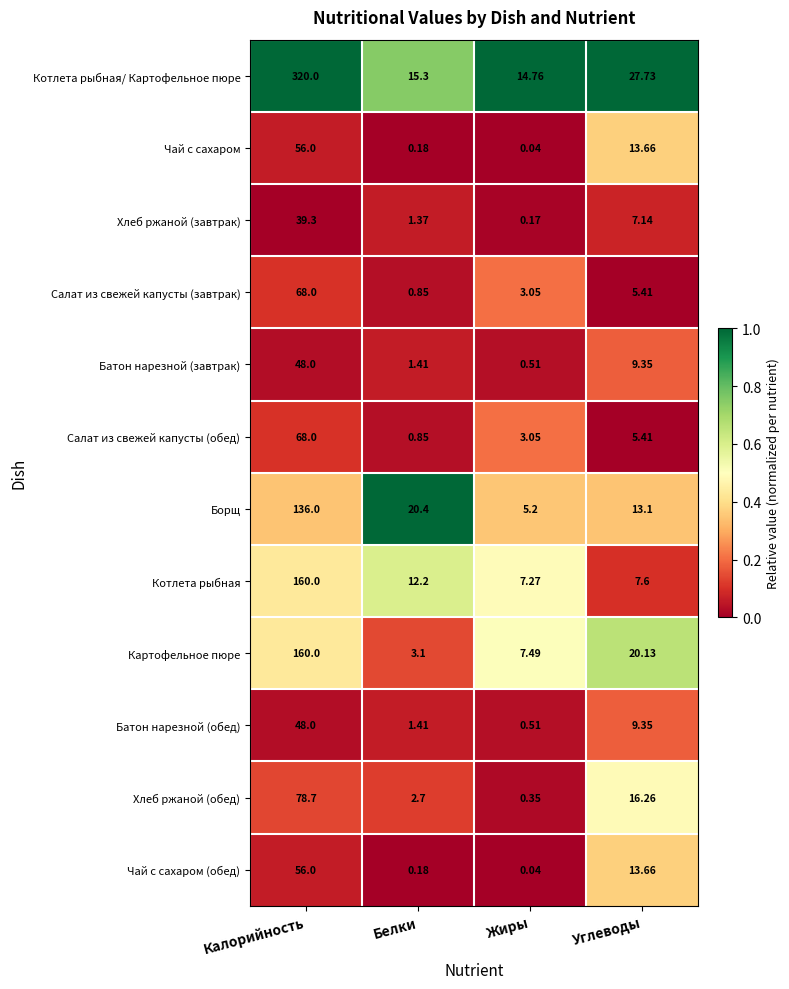

List the labels in order of Чай с сахаром (обед) value, largest first.

Калорийность, Углеводы, Белки, Жиры